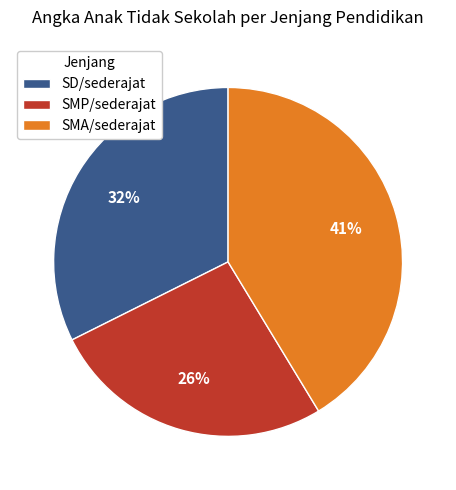

Is it true that SD/sederajat is 39% of the pie?

False